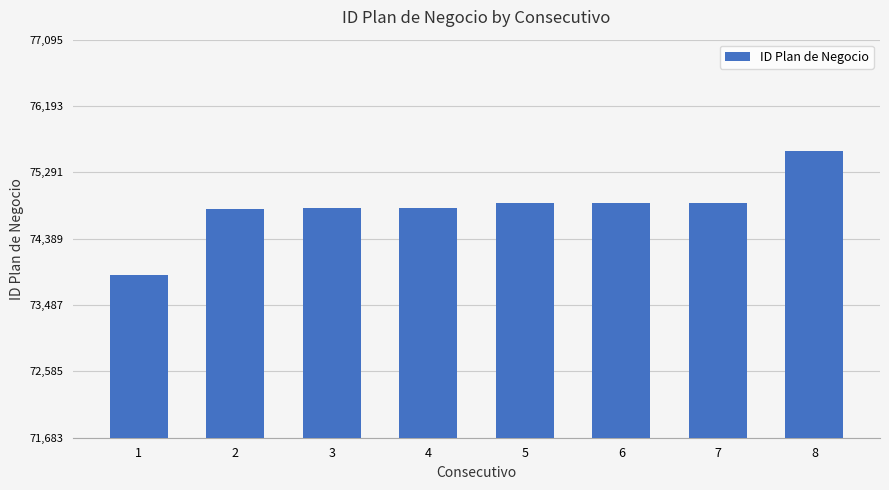

What is the difference between the maximum and minimum values?

1683